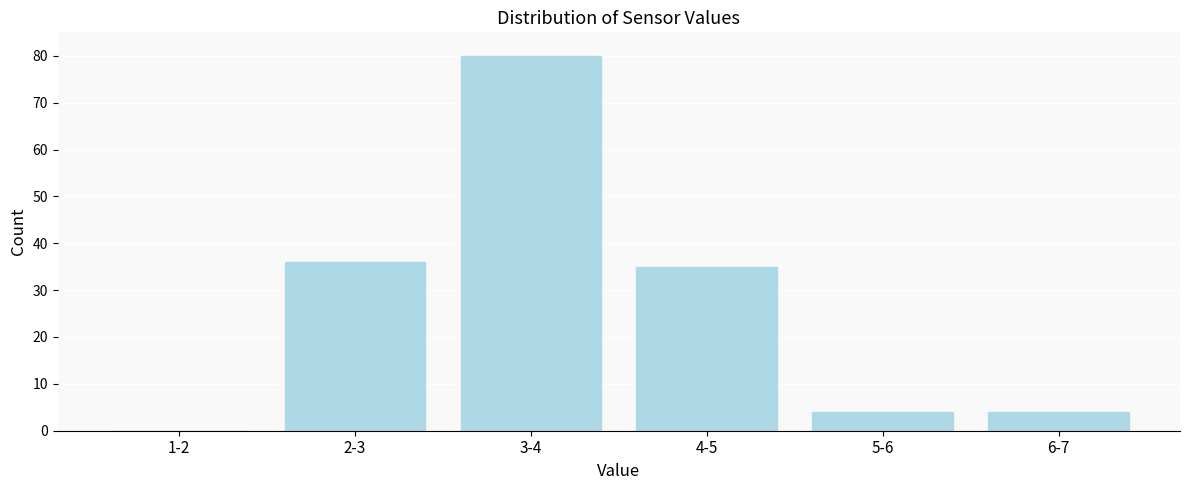

Reading left to right, list all the values displayed in this chart.

1-2=0	2-3=36	3-4=80	4-5=35	5-6=4	6-7=4